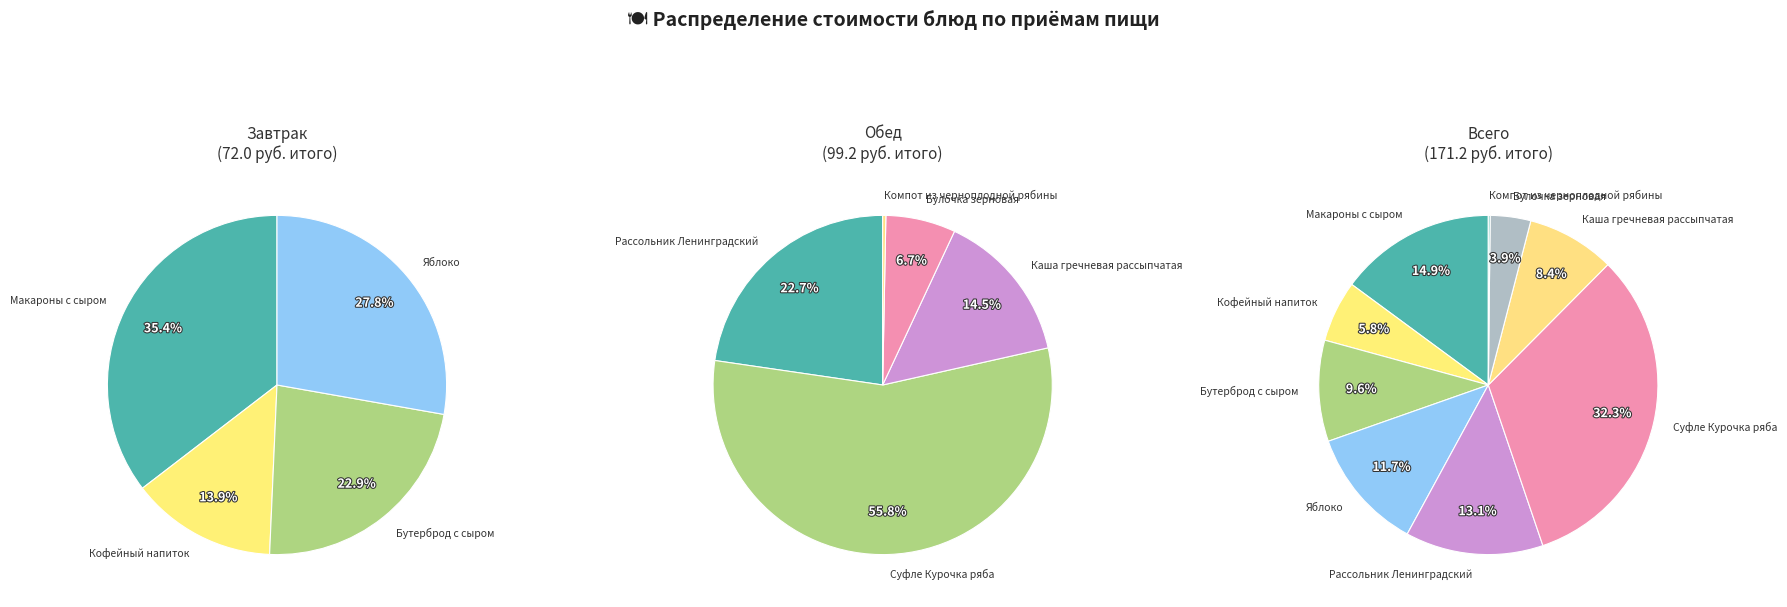

Rank the categories by value from highest to lowest.

Суфле Курочка ряба, Макароны с сыром, Рассольник Ленинградский, Яблоко, Бутерброд с сыром, Каша гречневая рассыпчатая, Кофейный напиток, Булочка зерновая, Компот из черноплодной рябины